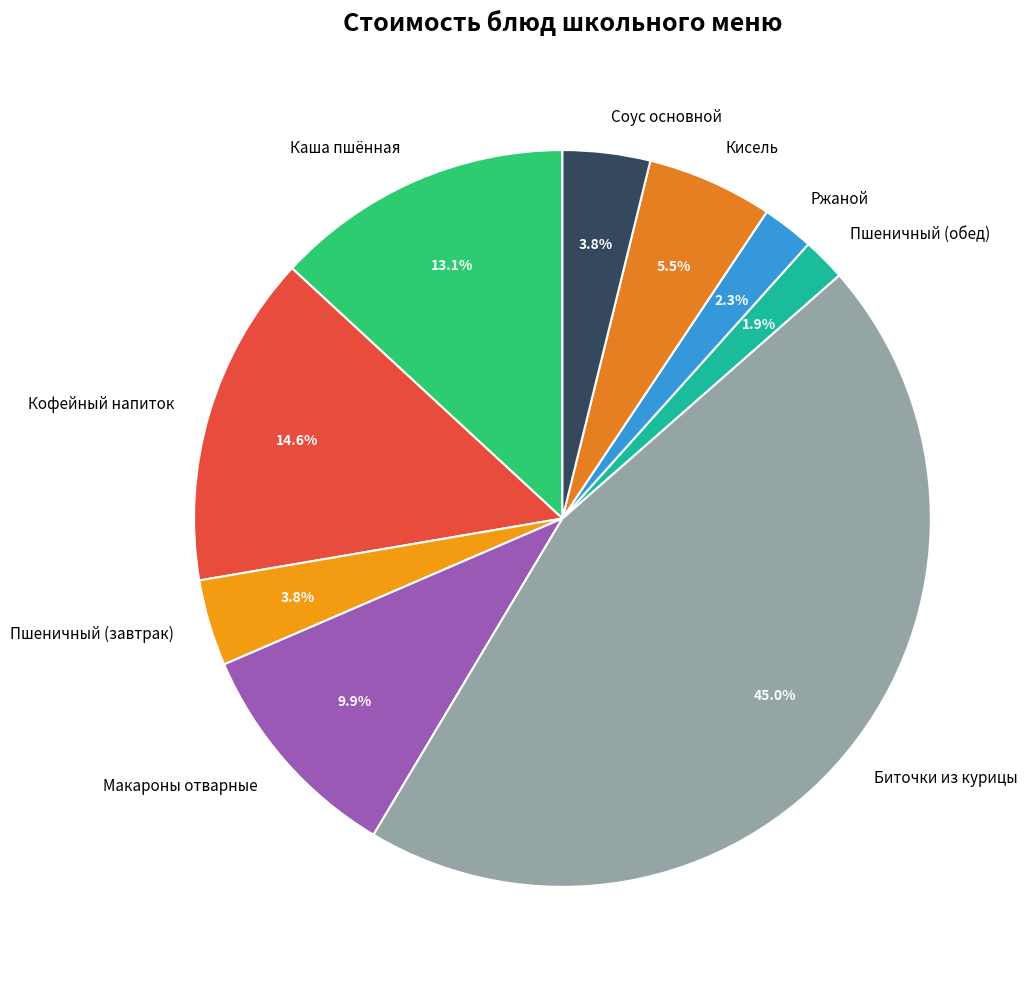

Between Соус основной and Биточки из курицы, which is larger?

Биточки из курицы